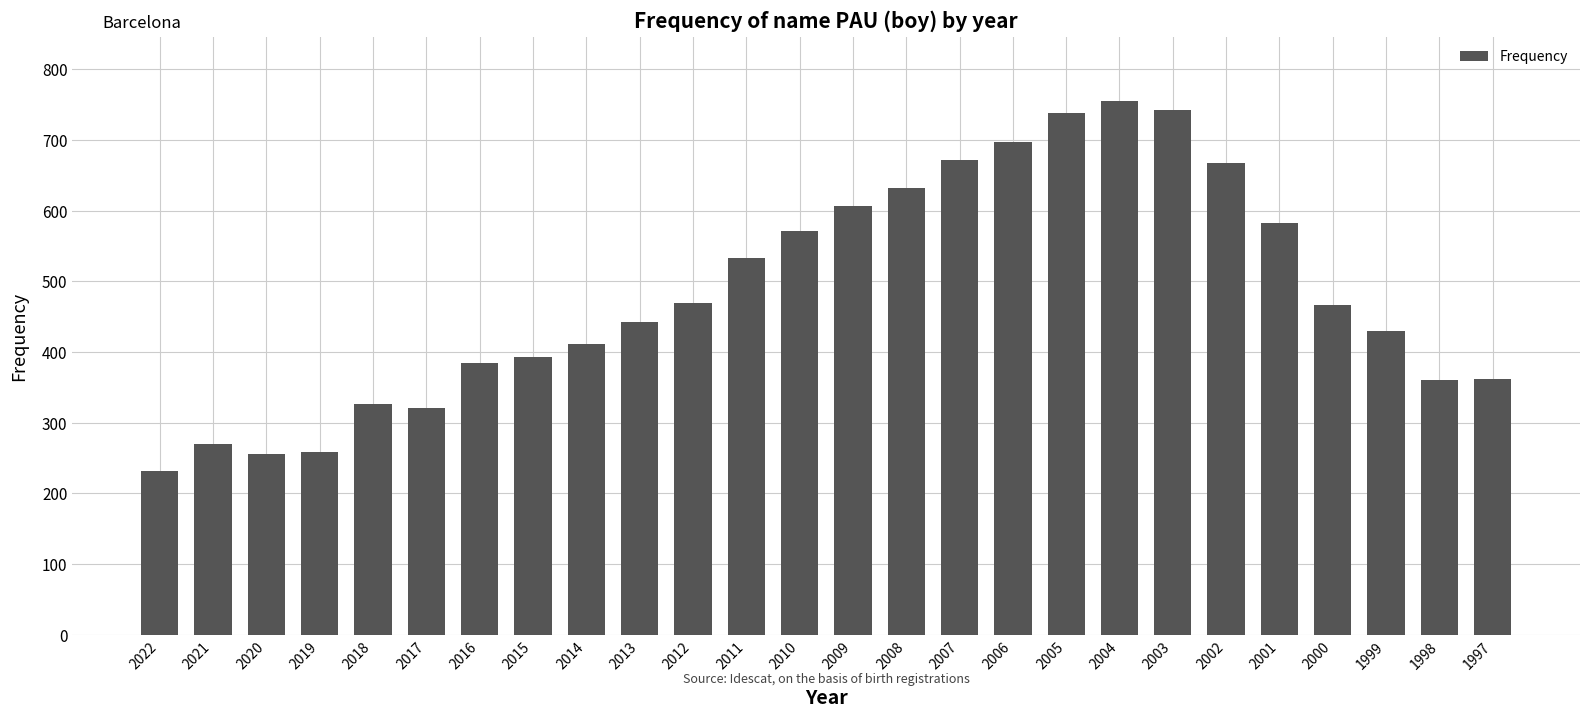

What is the value of the 18th bar from the left?

738